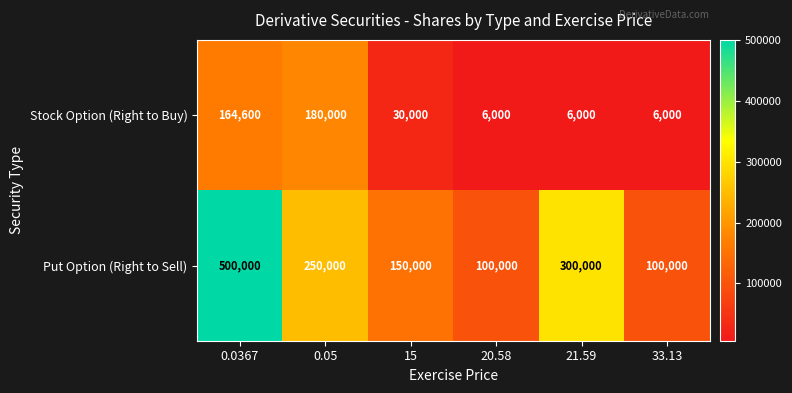

Reading left to right, what are all the values shown in this chart?

Stock Option (Right to Buy): 0.0367=164600	0.05=180000	15=30000	20.58=6000	21.59=6000	33.13=6000
Put Option (Right to Sell): 0.0367=500000	0.05=250000	15=150000	20.58=100000	21.59=300000	33.13=100000